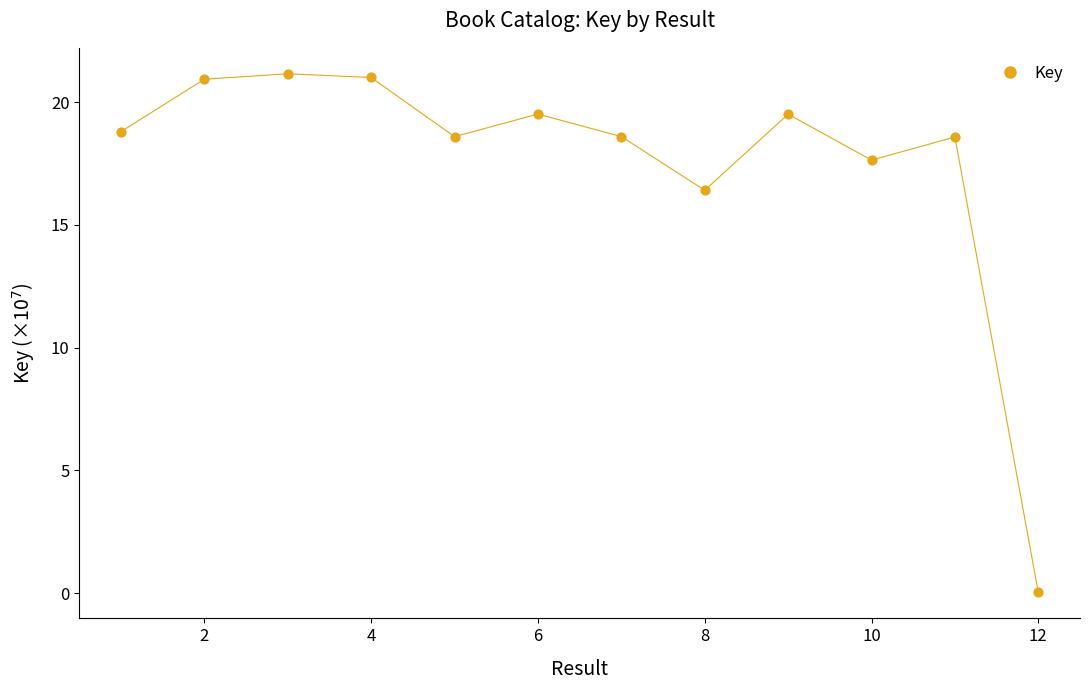

What Y value in the scatter plot is closest to 10?

16.4